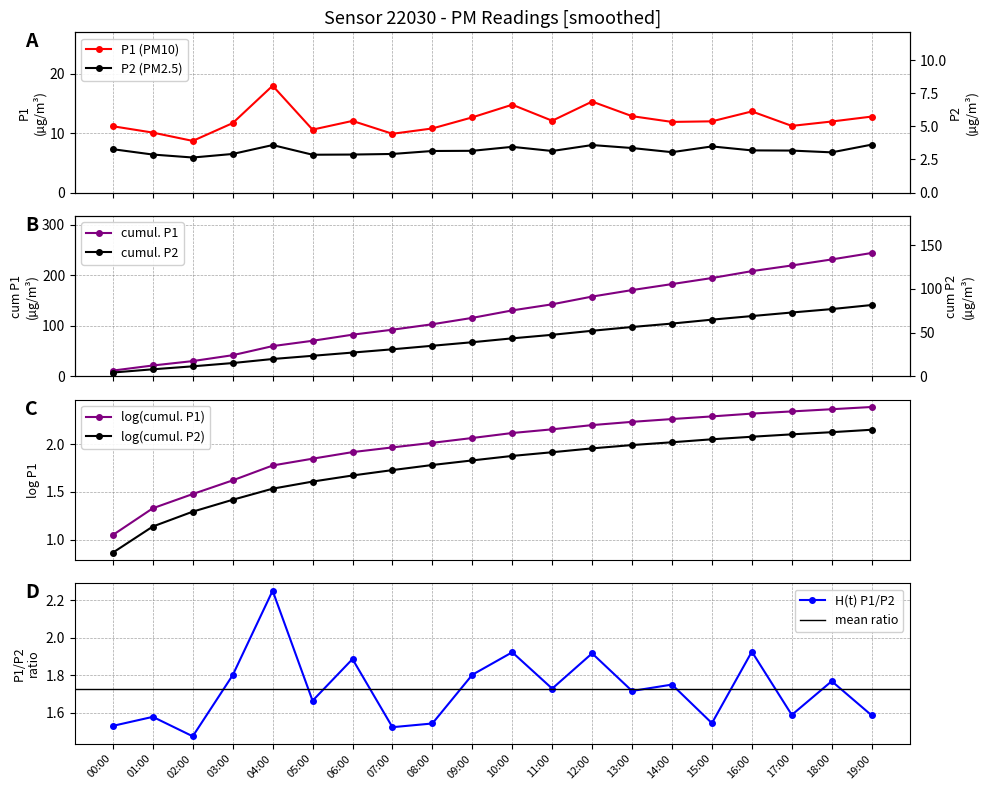

Rank the series by their average value, from highest to lowest.

P1, P2